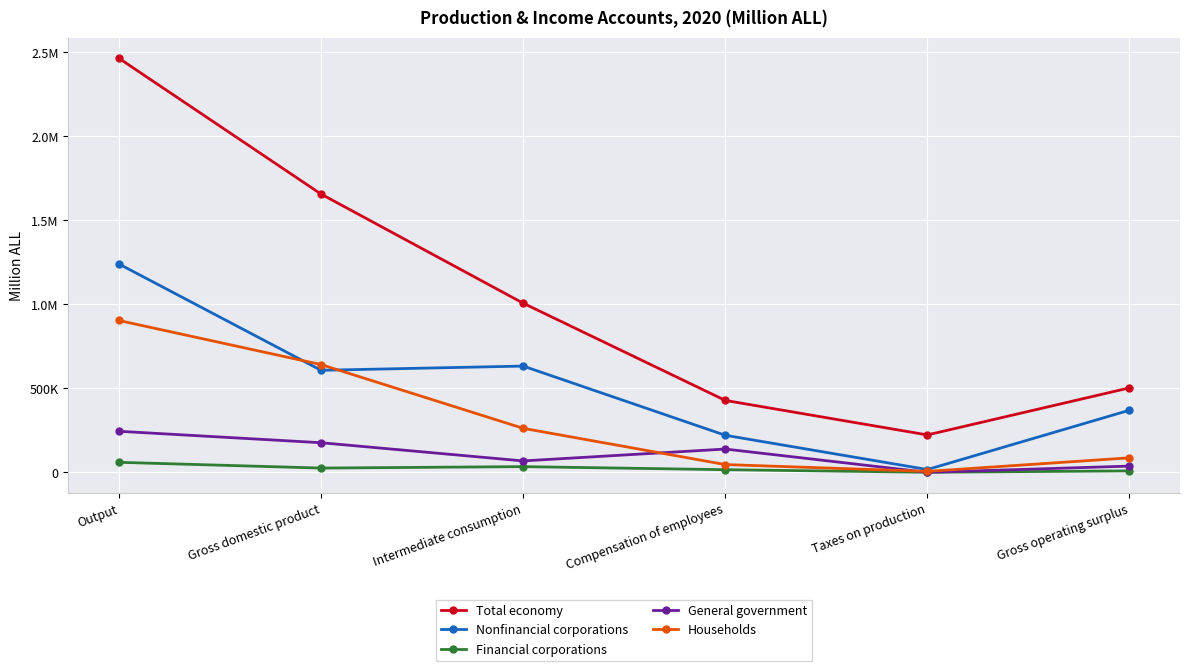

What is the sum of the Financial corporations values at Gross domestic product and Output?

85601.0